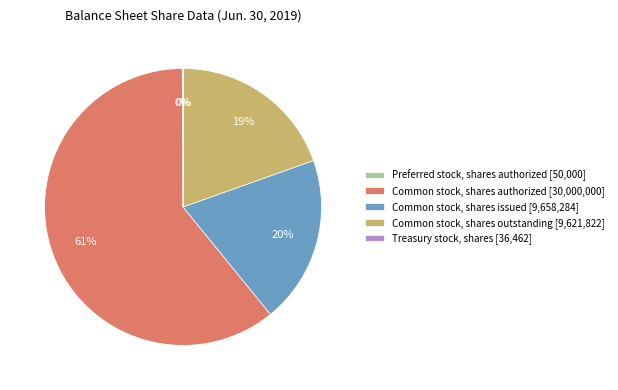

What is the majority slice?

Common stock, shares authorized